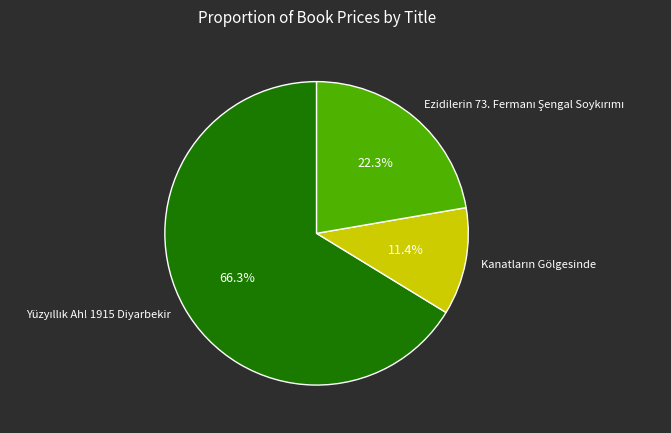

Is there any slice that represents more than half of the pie?

Yes